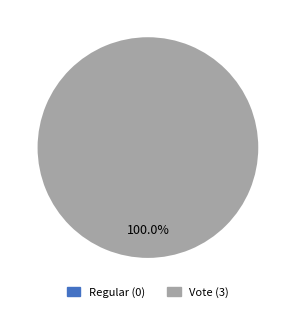

Is there any slice that represents more than half of the pie?

Yes